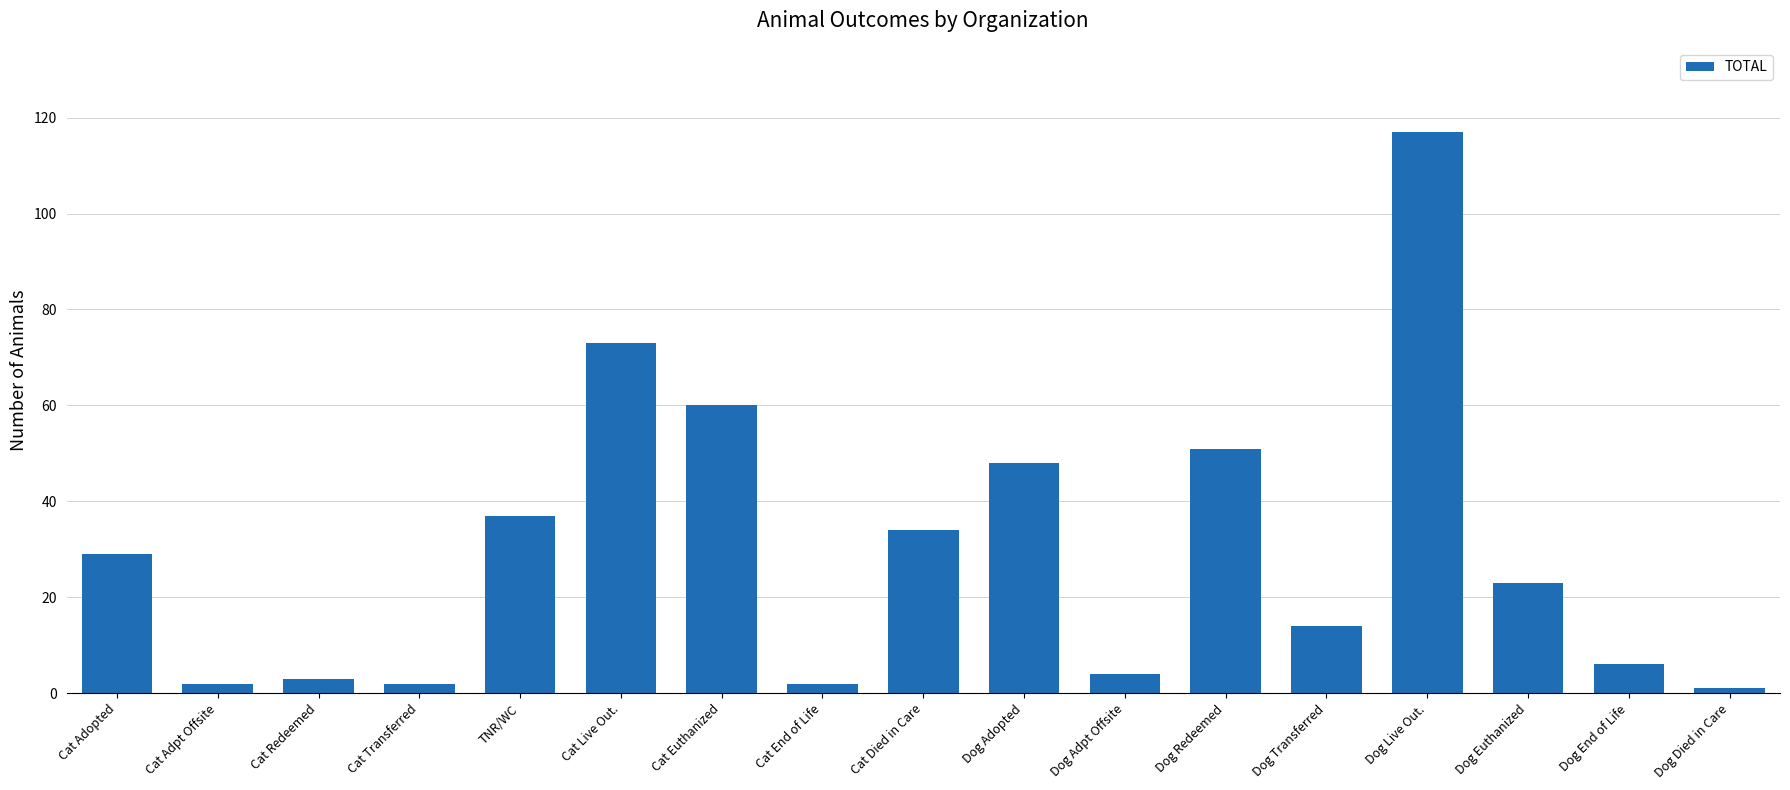

How many categories are shown in the chart?

17